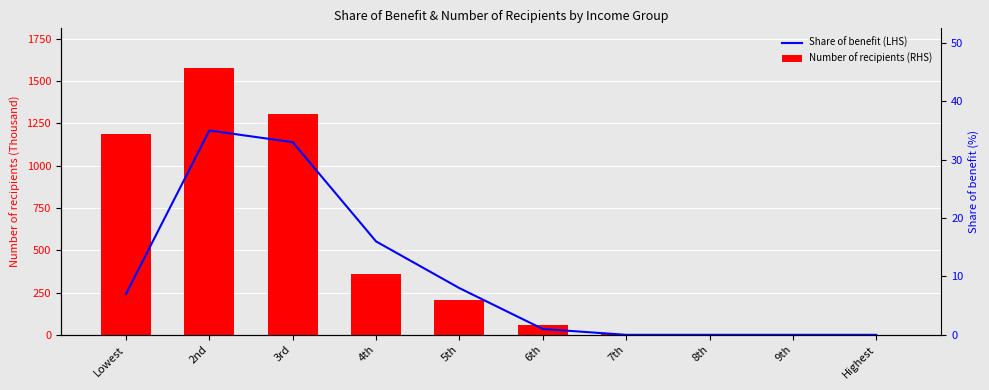

List the labels in order of Number of recipients (RHS) value, largest first.

2nd, 3rd, Lowest, 4th, 5th, 6th, 7th, 8th, 9th, Highest